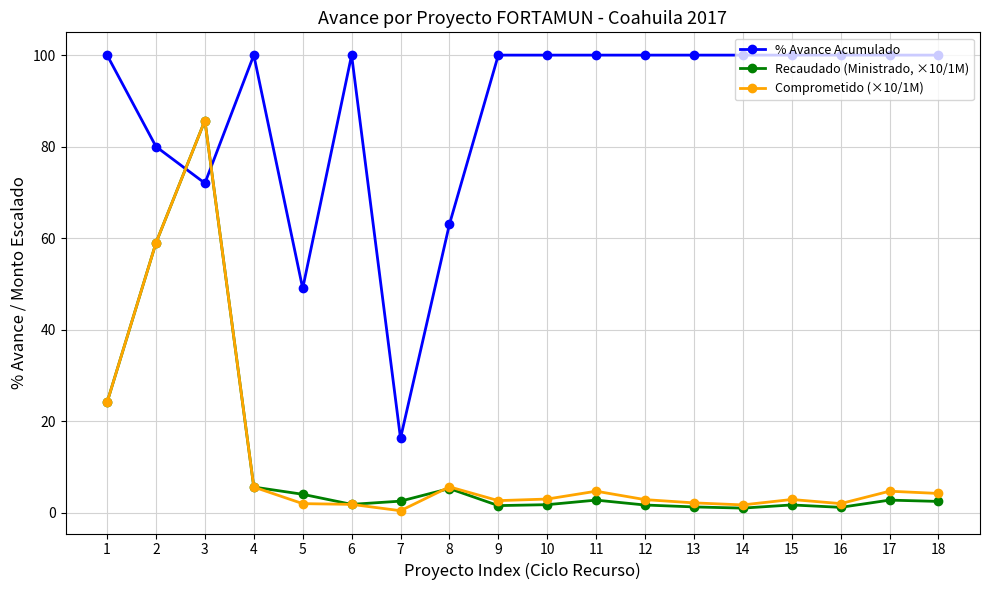

What is the difference between the maximum and second lowest values in the % Avance Acumulado series?

51.0